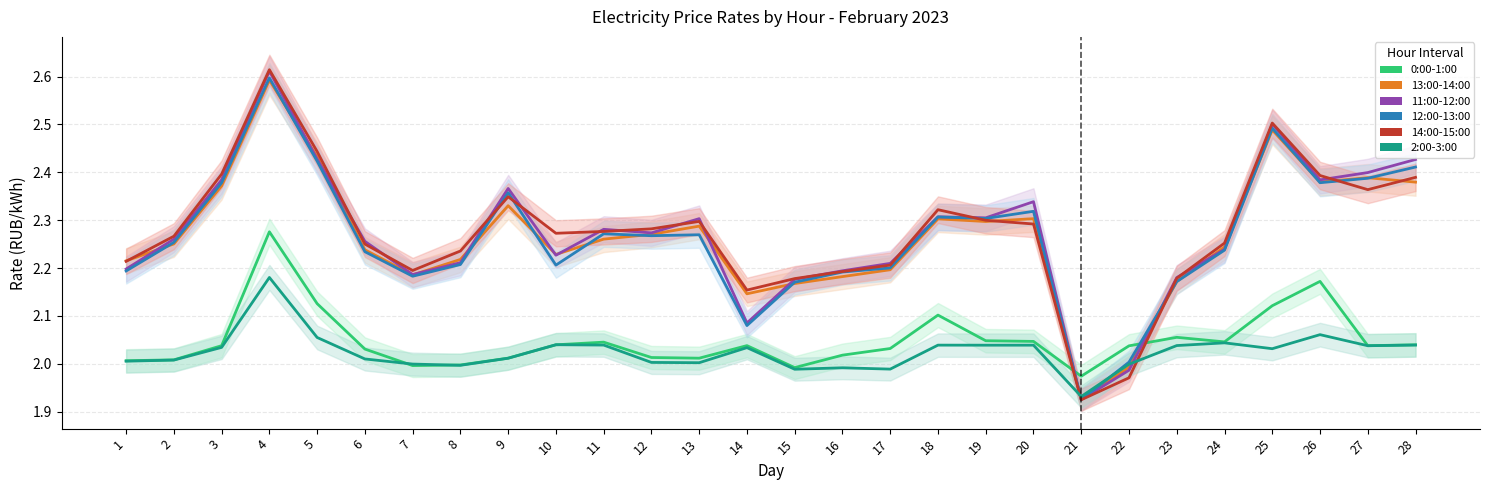

Is it true that 12:00-13:00 equals 4.0 at 25?

False